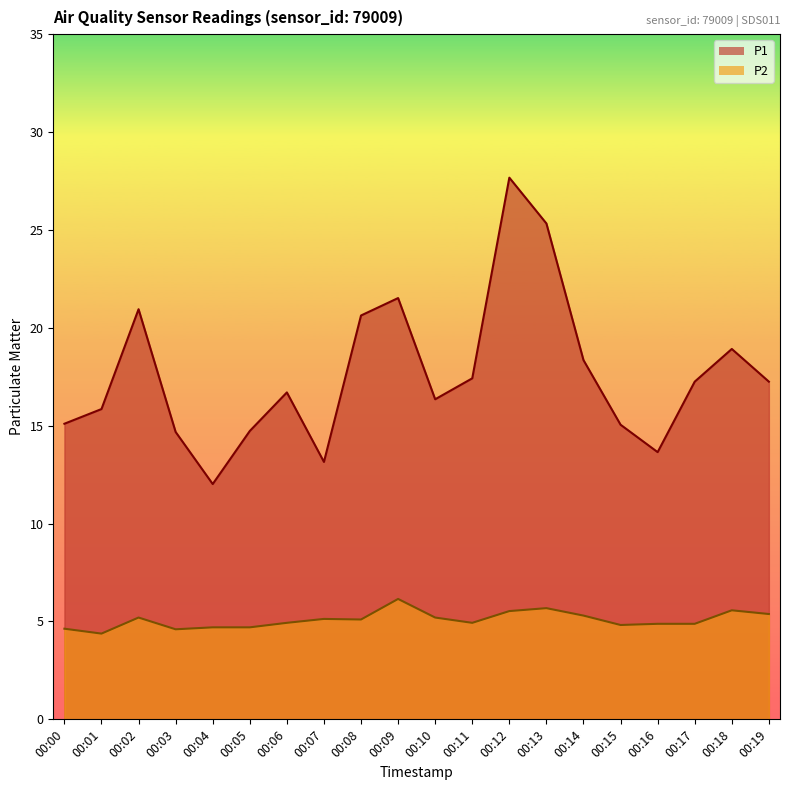

Reading left to right, transcribe all the data shown in this chart.

P1: 15.1	15.8	20.9	14.7	12.0	14.7	16.7	13.2	20.6	21.5	16.4	17.4	27.7	25.3	18.4	15.1	13.7	17.2	18.9	17.2
P2: 4.6	4.4	5.2	4.6	4.7	4.7	4.9	5.1	5.1	6.2	5.2	4.9	5.5	5.7	5.3	4.8	4.9	4.9	5.6	5.4